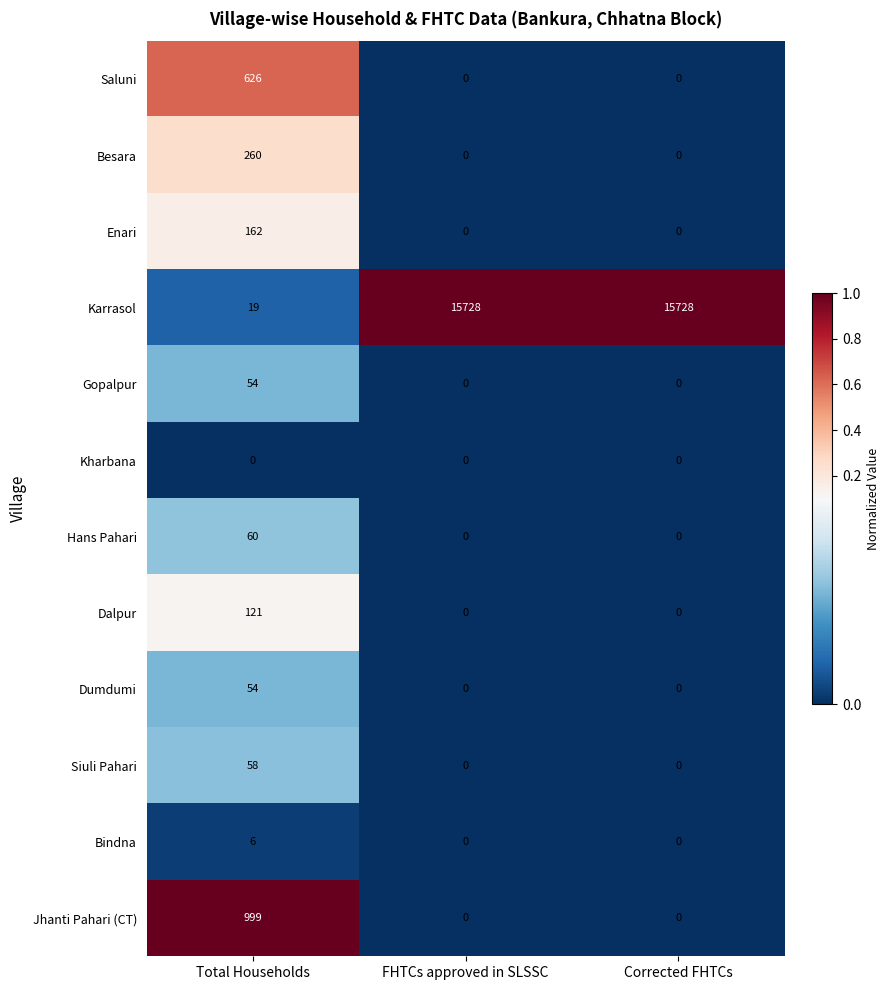

What is the highest value of the Siuli Pahari series?

58